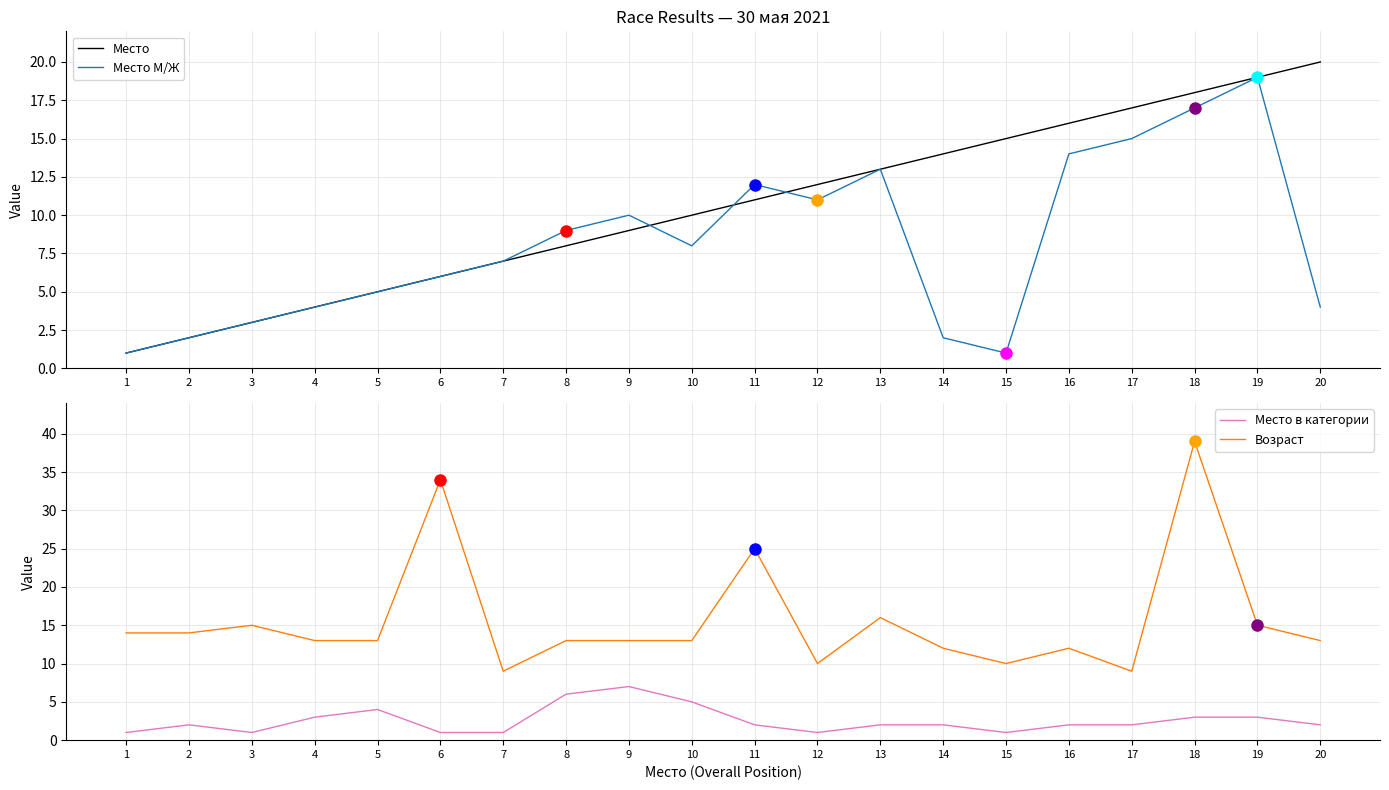

True or false: Возраст and Место М/Ж intersect in this chart.

True